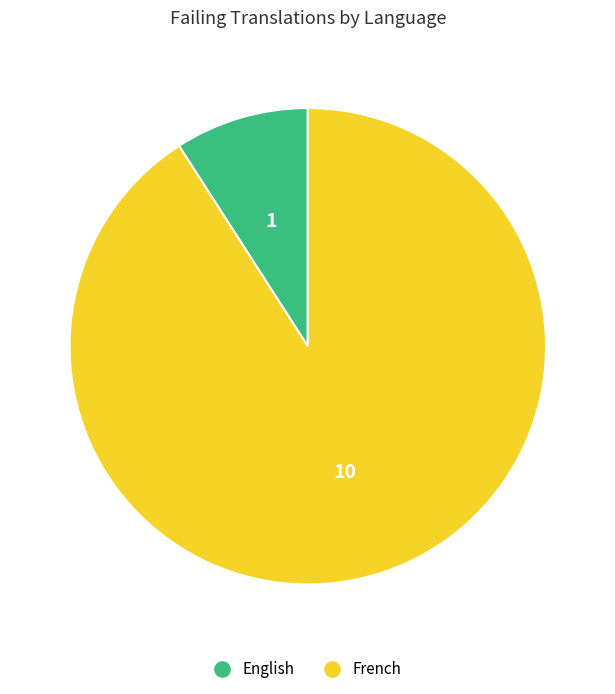

Rank the categories by value from lowest to highest.

English, French